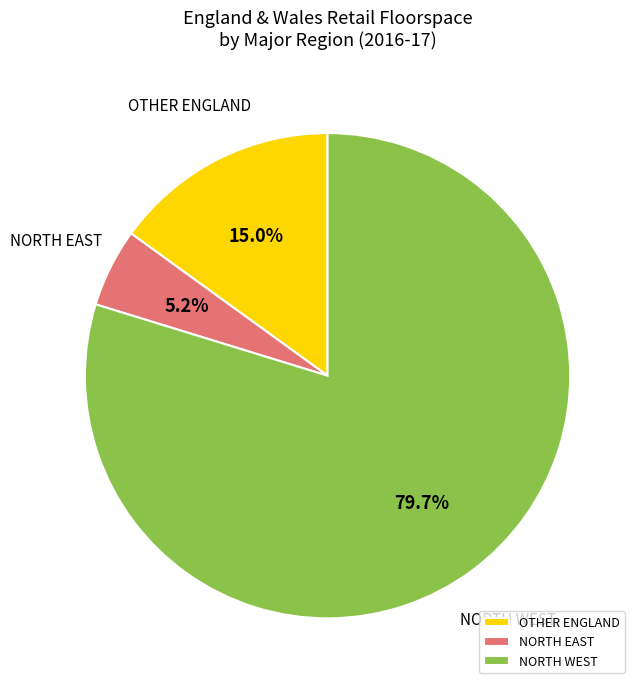

Rank the categories by value from lowest to highest.

NORTH EAST, OTHER ENGLAND, NORTH WEST